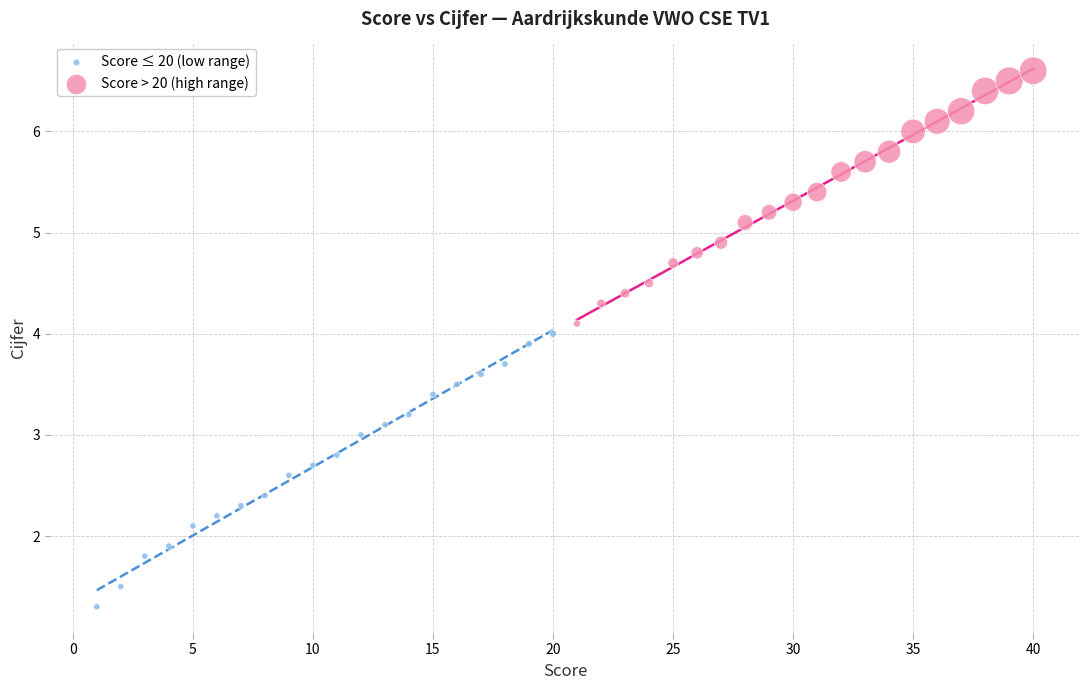

Which series reaches the maximum Y coordinate?

Score > 20 (high range)